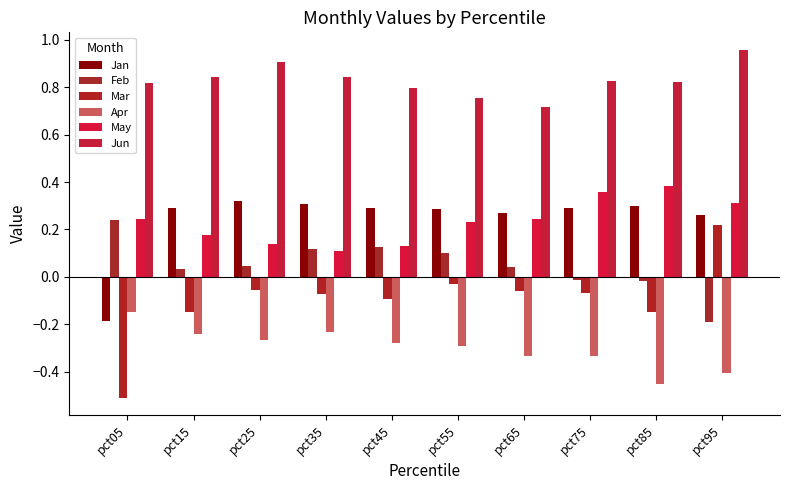

What is the difference between the maximum and minimum values in the Jun series?

0.2